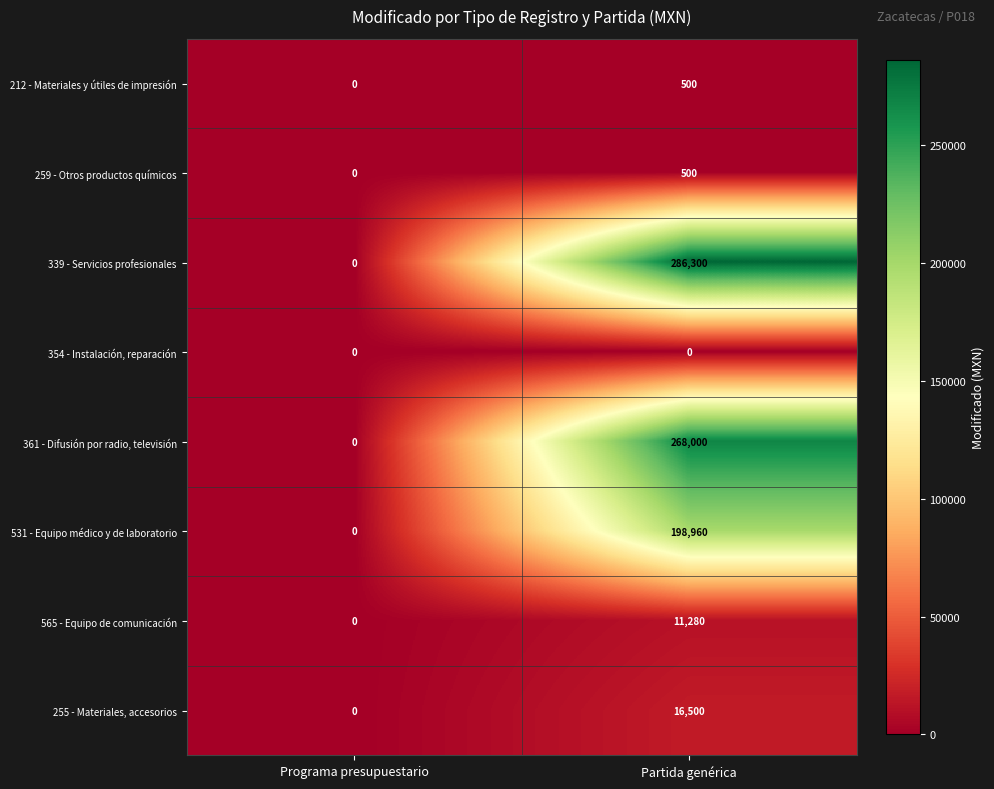

Which series has the largest total across all categories?

339 - Servicios profesionales